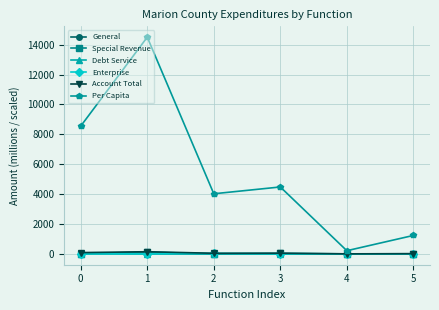

Which series has the largest total across all categories?

Per Capita